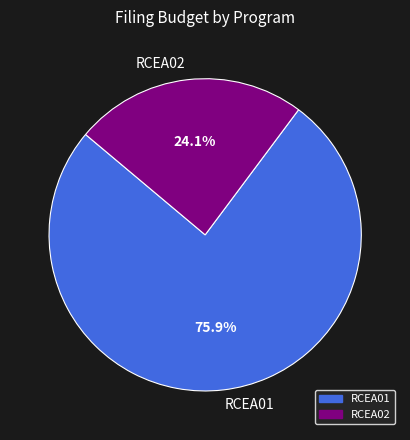

To the nearest percent, what percentage of the pie is RCEA02?

24%